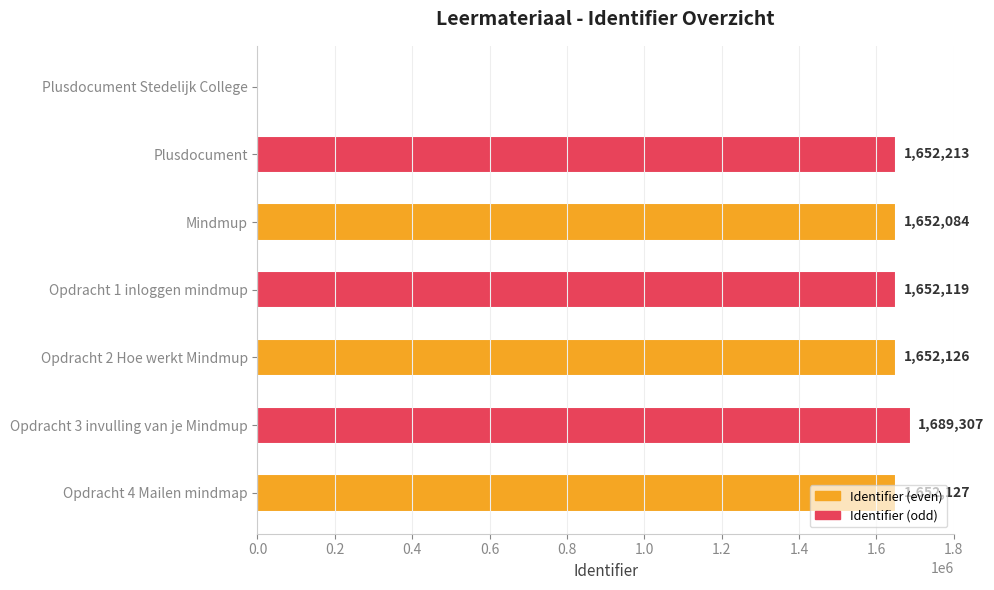

What is the sum of all values?

9949976